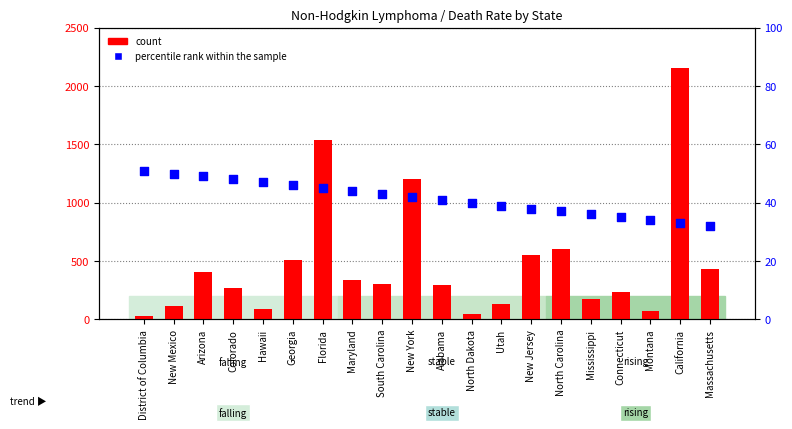

What are all the series names shown in the legend?

count, percentile rank within the sample